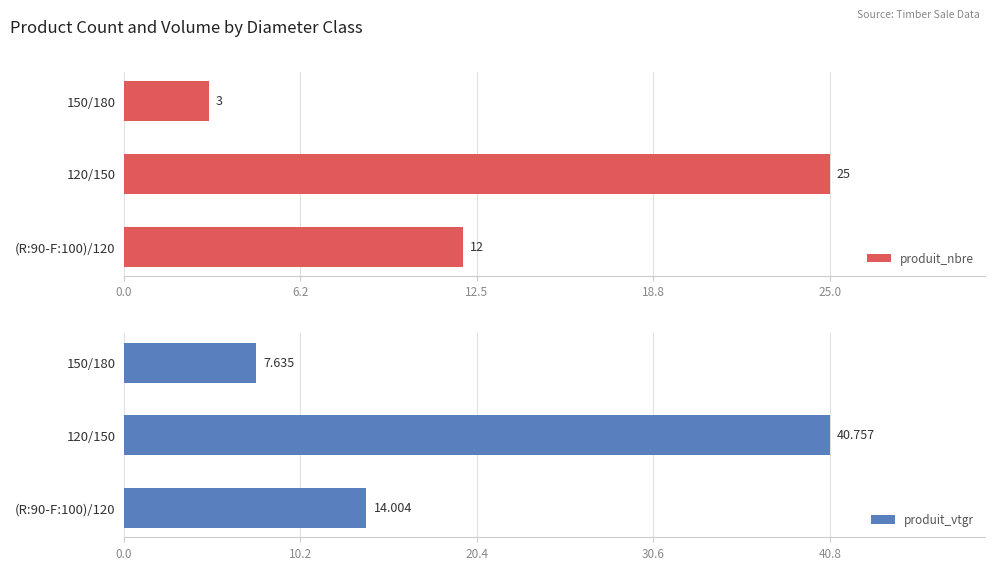

The value of produit_nbre at 150/180 is 1.4. True or false?

False